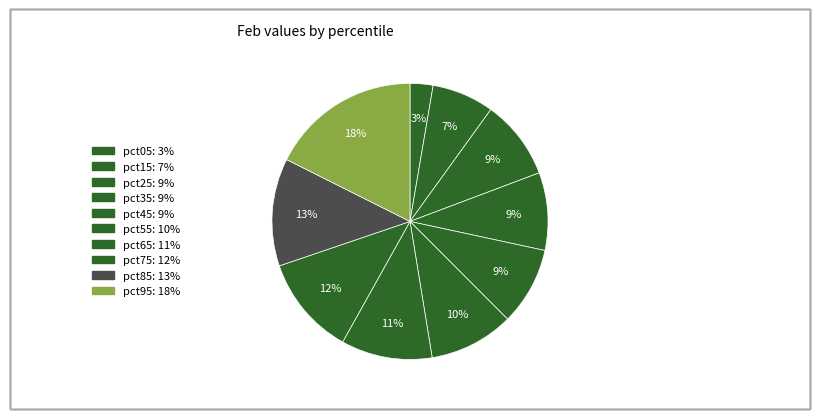

To the nearest percent, what is the combined percentage of pct55 and pct85?

23%